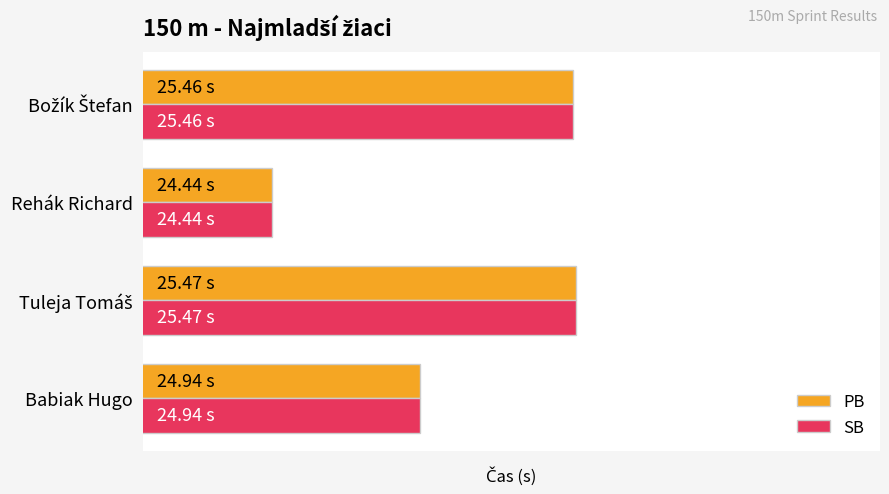

Reading left to right, what are all the values shown in this chart?

PB: 24.9	25.5	24.4	25.5
SB: 24.9	25.5	24.4	25.5